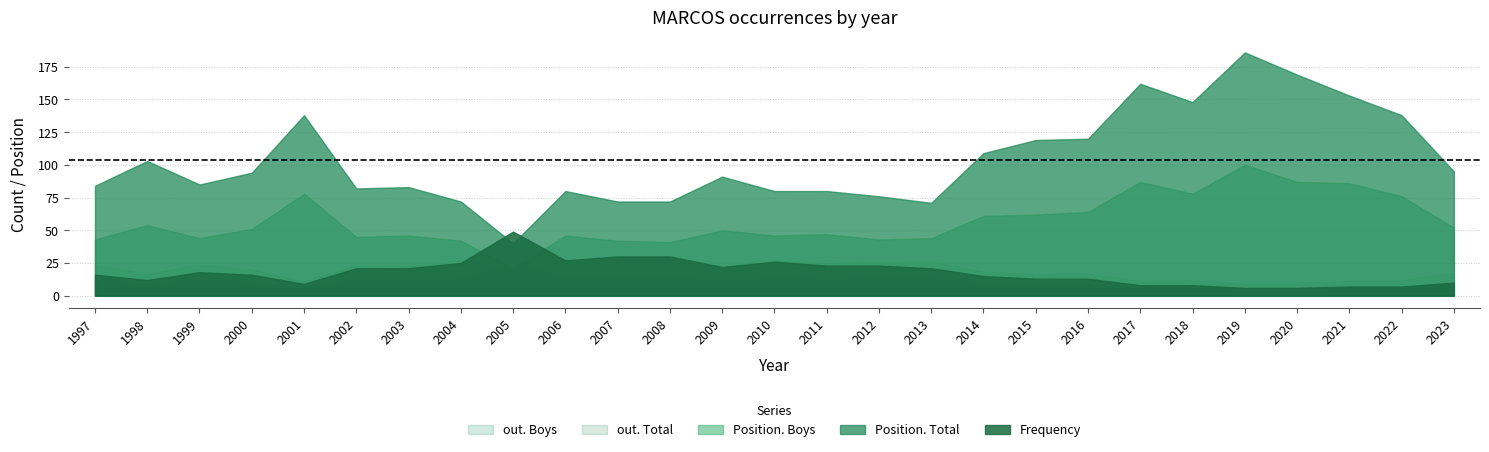

What is the smallest value displayed?

4.8